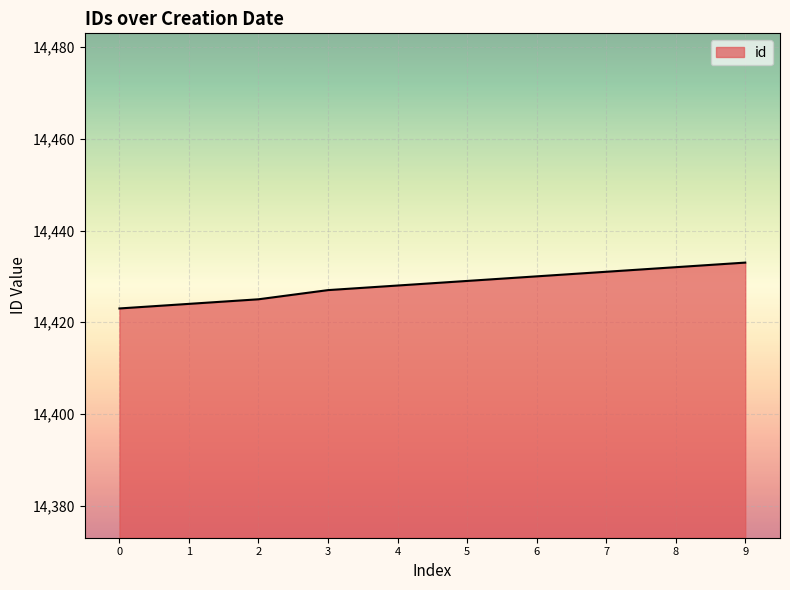

At which label is the value closest to 14428?

4